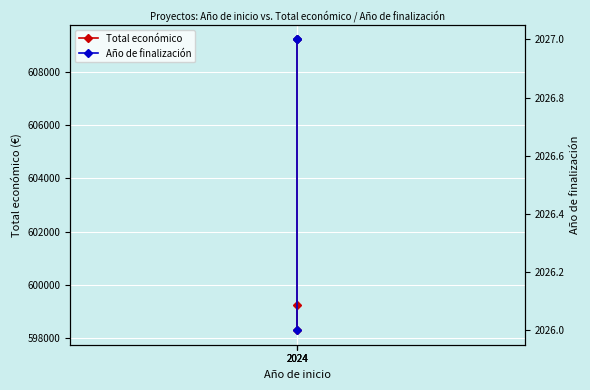

Is this an area chart (filled region under the line)?

No